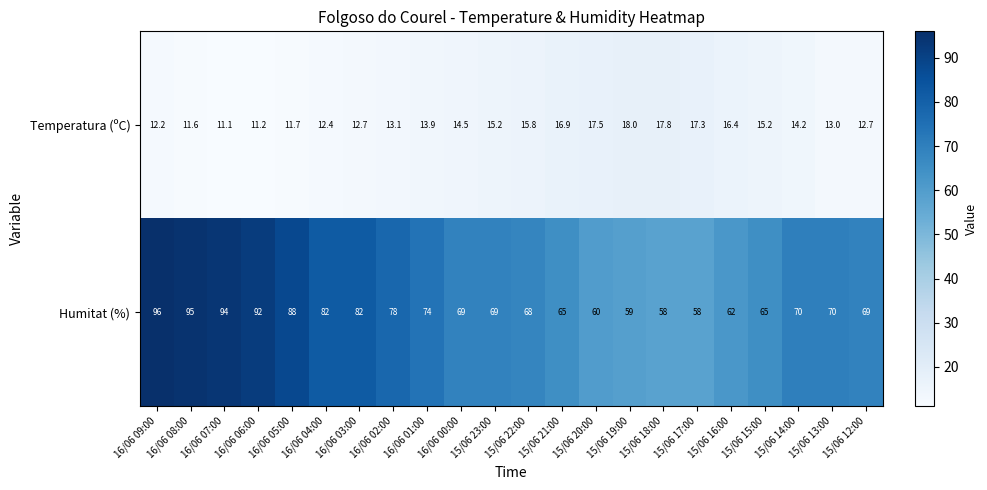

Which category has the highest value in the Temperatura (ºC) series?

15/06 19:00